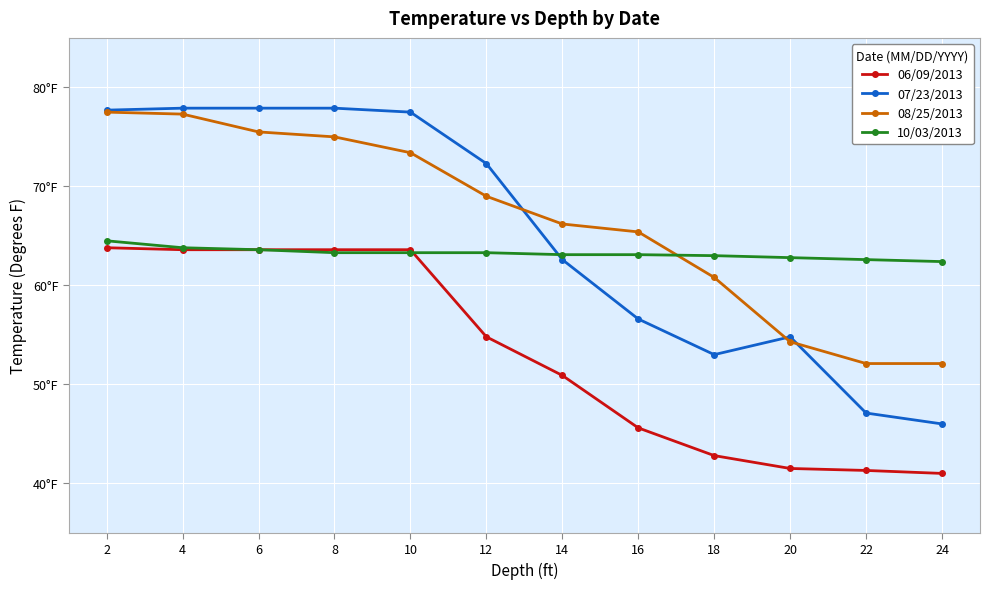

Is it true that 06/09/2013 equals 63.6 at 4?

True